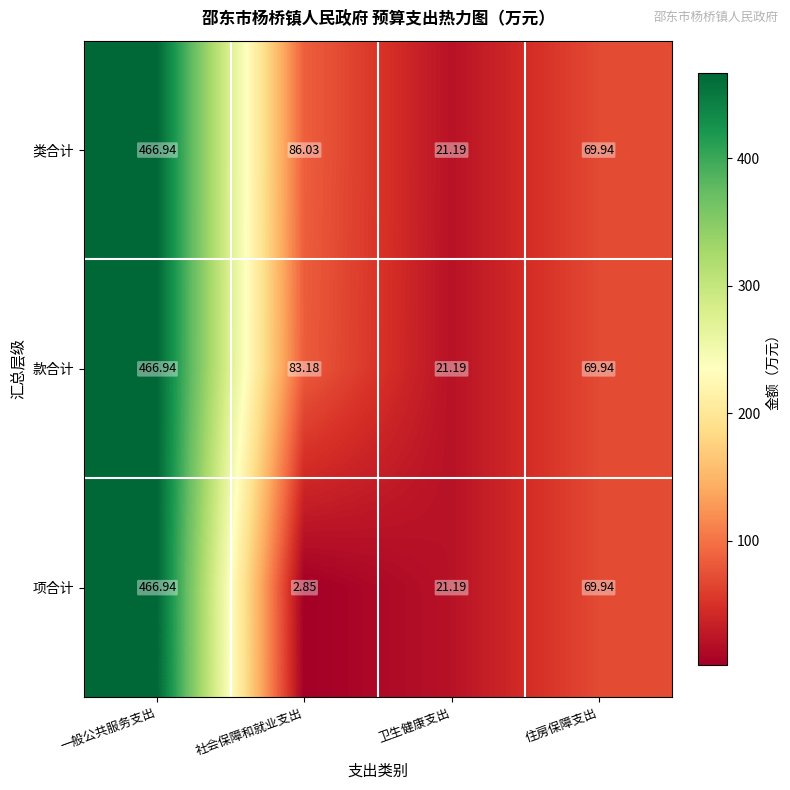

List the labels in order of 项合计 value, smallest first.

社会保障和就业支出, 卫生健康支出, 住房保障支出, 一般公共服务支出